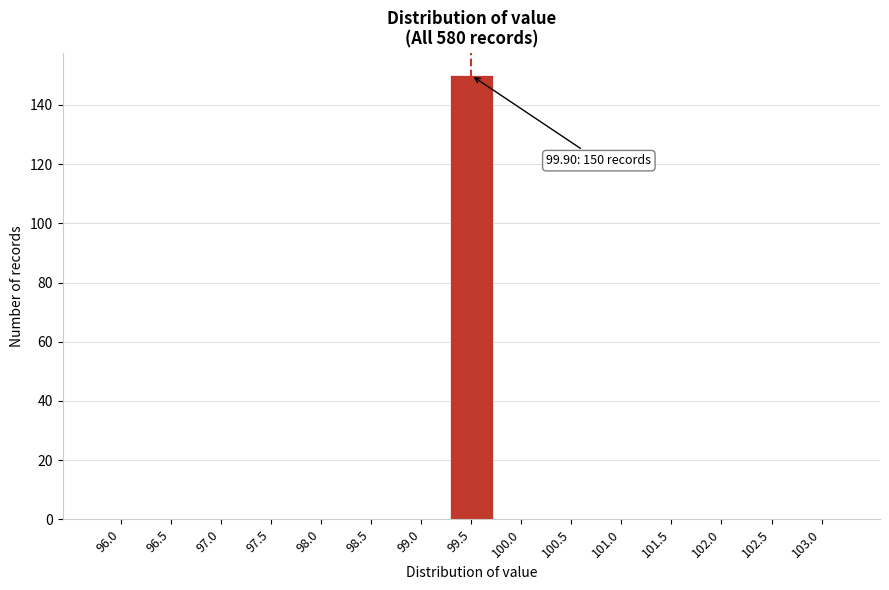

Reading left to right, extract all data points from this chart.

96.0=0	96.5=0	97.0=0	97.5=0	98.0=0	98.5=0	99.0=0	99.5=150	100.0=0	100.5=0	101.0=0	101.5=0	102.0=0	102.5=0	103.0=0